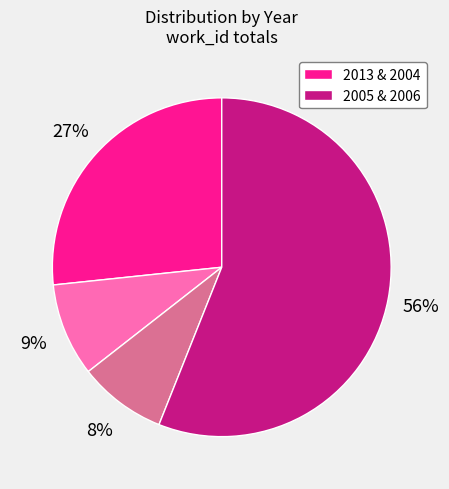

Does any single category account for the majority?

Yes